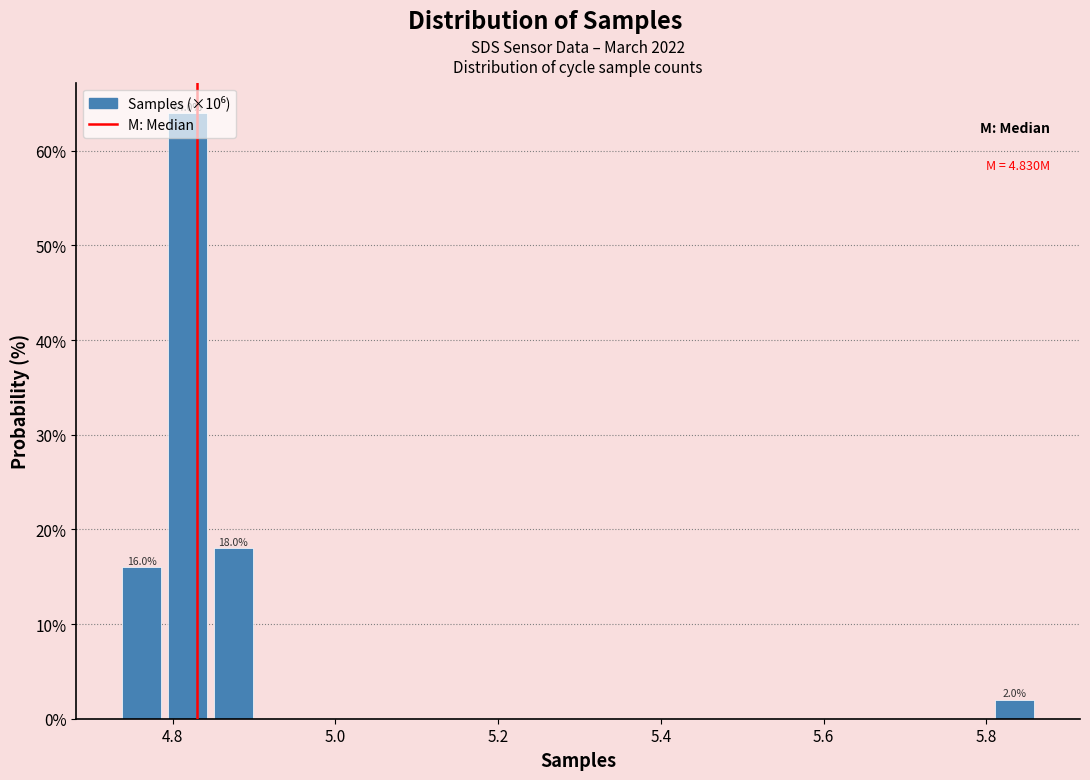

Around what value on the x-axis is the tallest bar? Give the approximate position of its centre, as read against the axis.

4.82